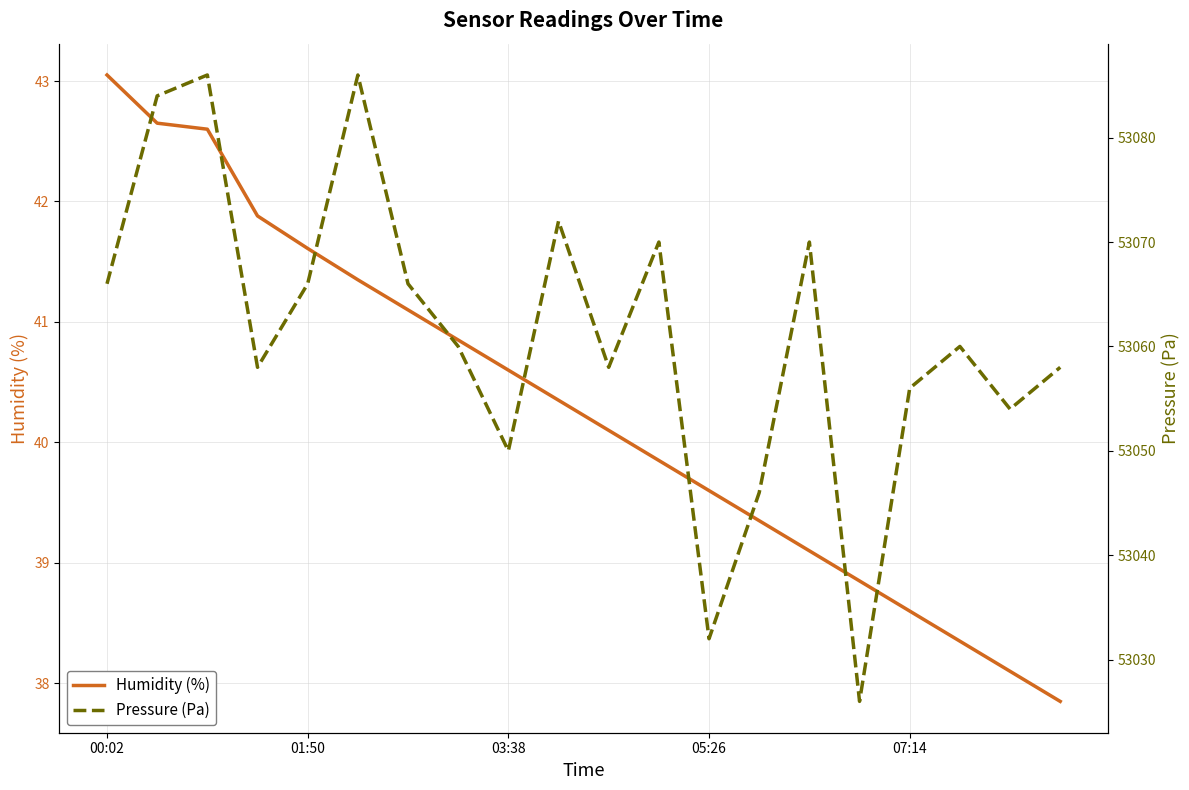

True or false: Humidity (%) and Pressure (Pa) intersect in this chart.

False